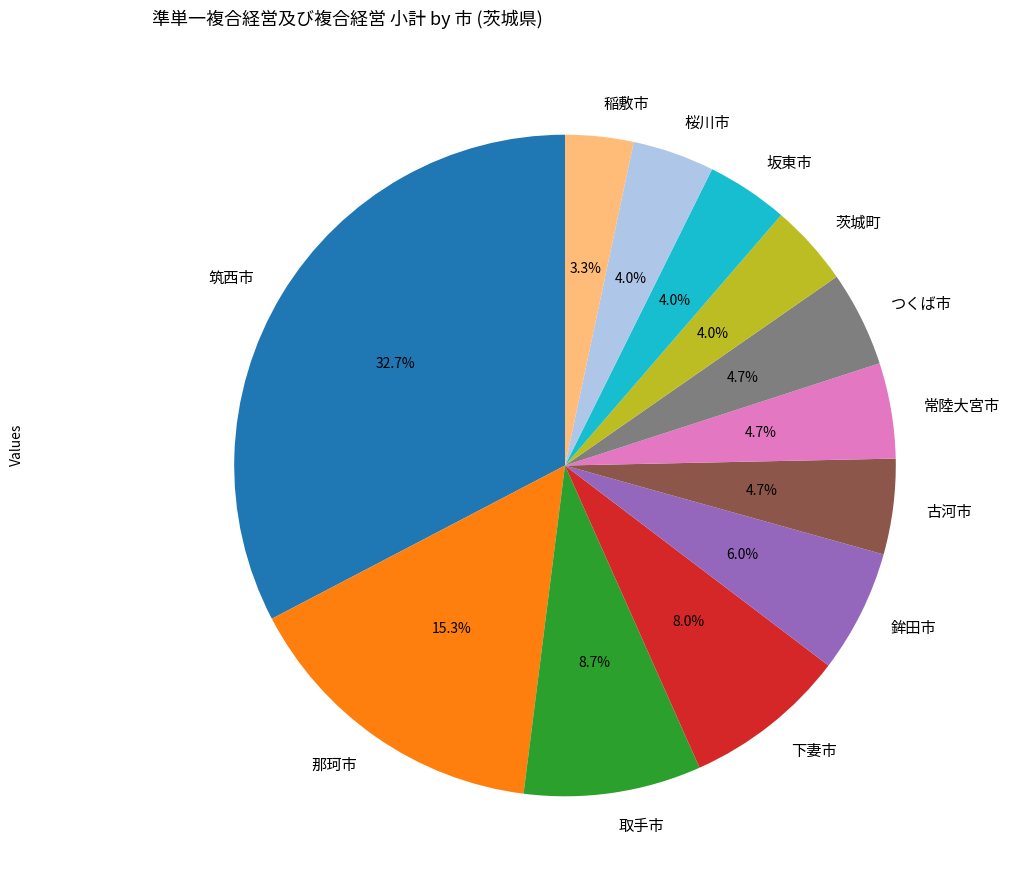

What portion of the pie excludes 桜川市?

96.0%